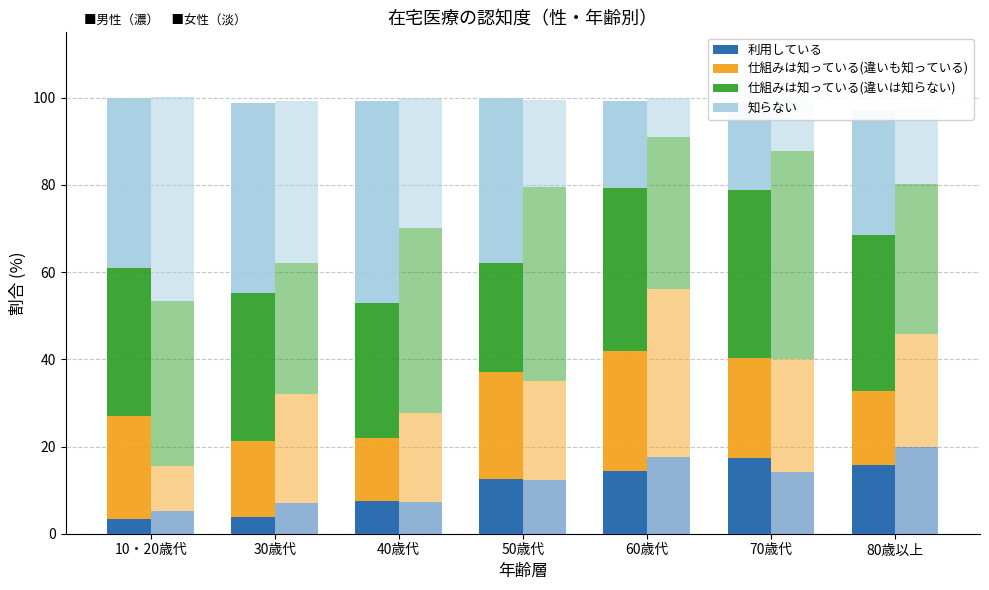

How many bars are there in each group?

4